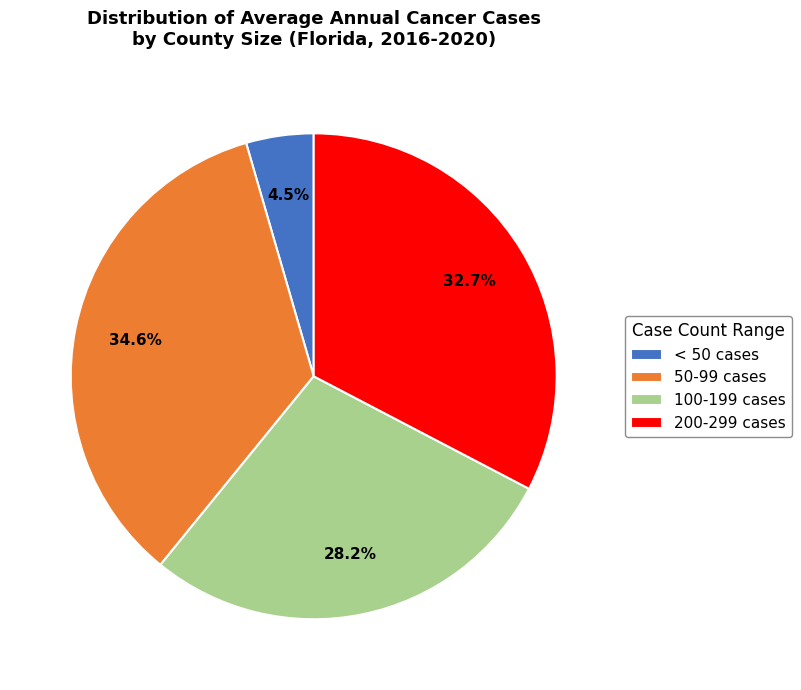

Does 200-299 cases account for over 50% of the chart?

No